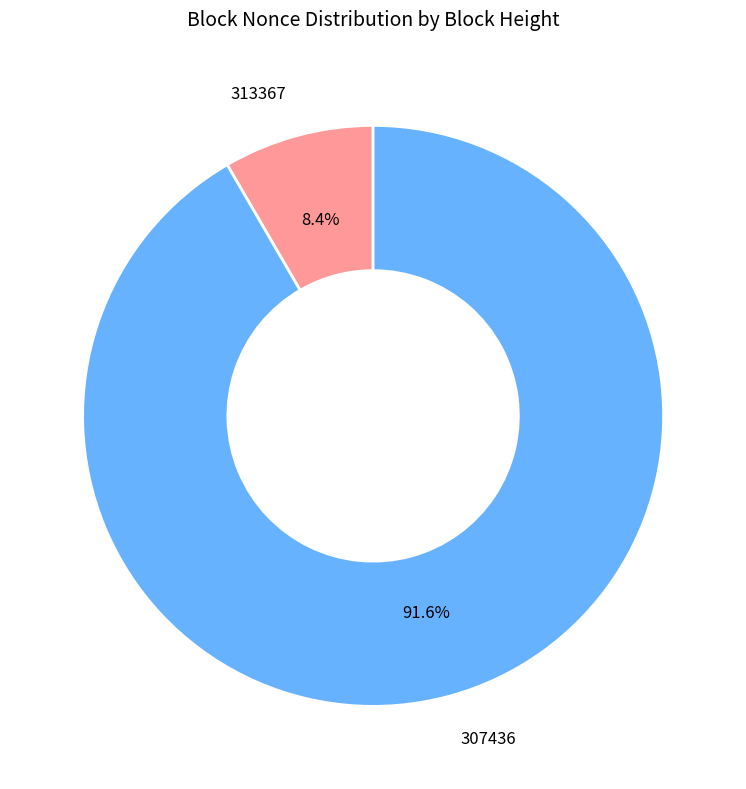

What is the largest slice in the pie chart?

307436